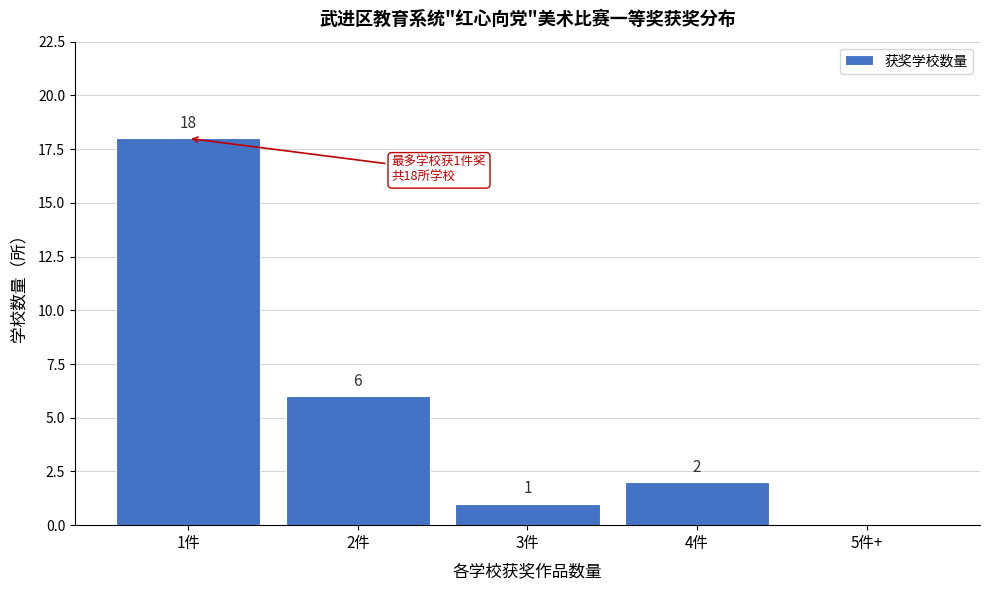

Reading left to right, what are all the values shown in this chart?

1件=18	2件=6	3件=1	4件=2	5件+=0